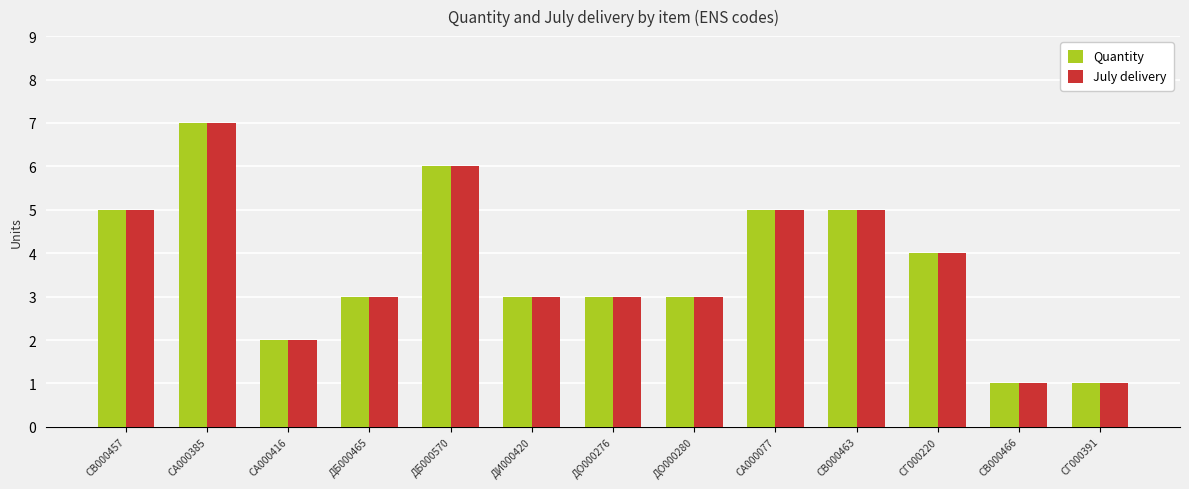

At which category does the chart reach its peak across all series?

СА000385